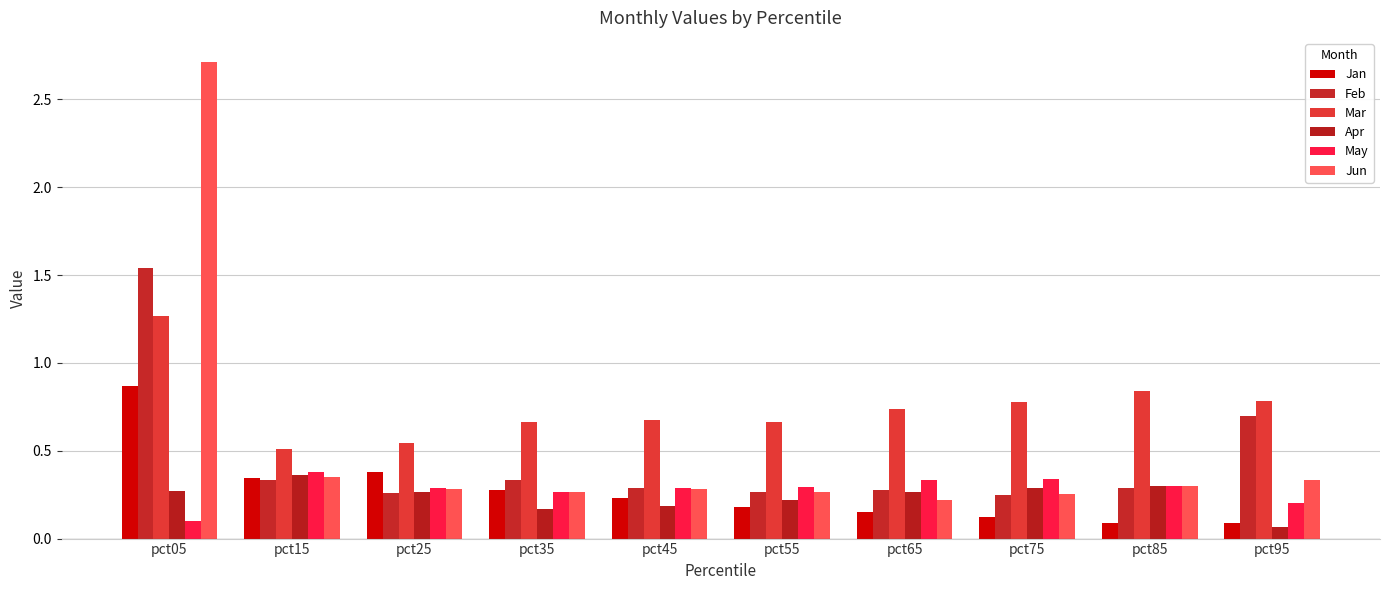

What is the total value across all series at pct05?

6.8